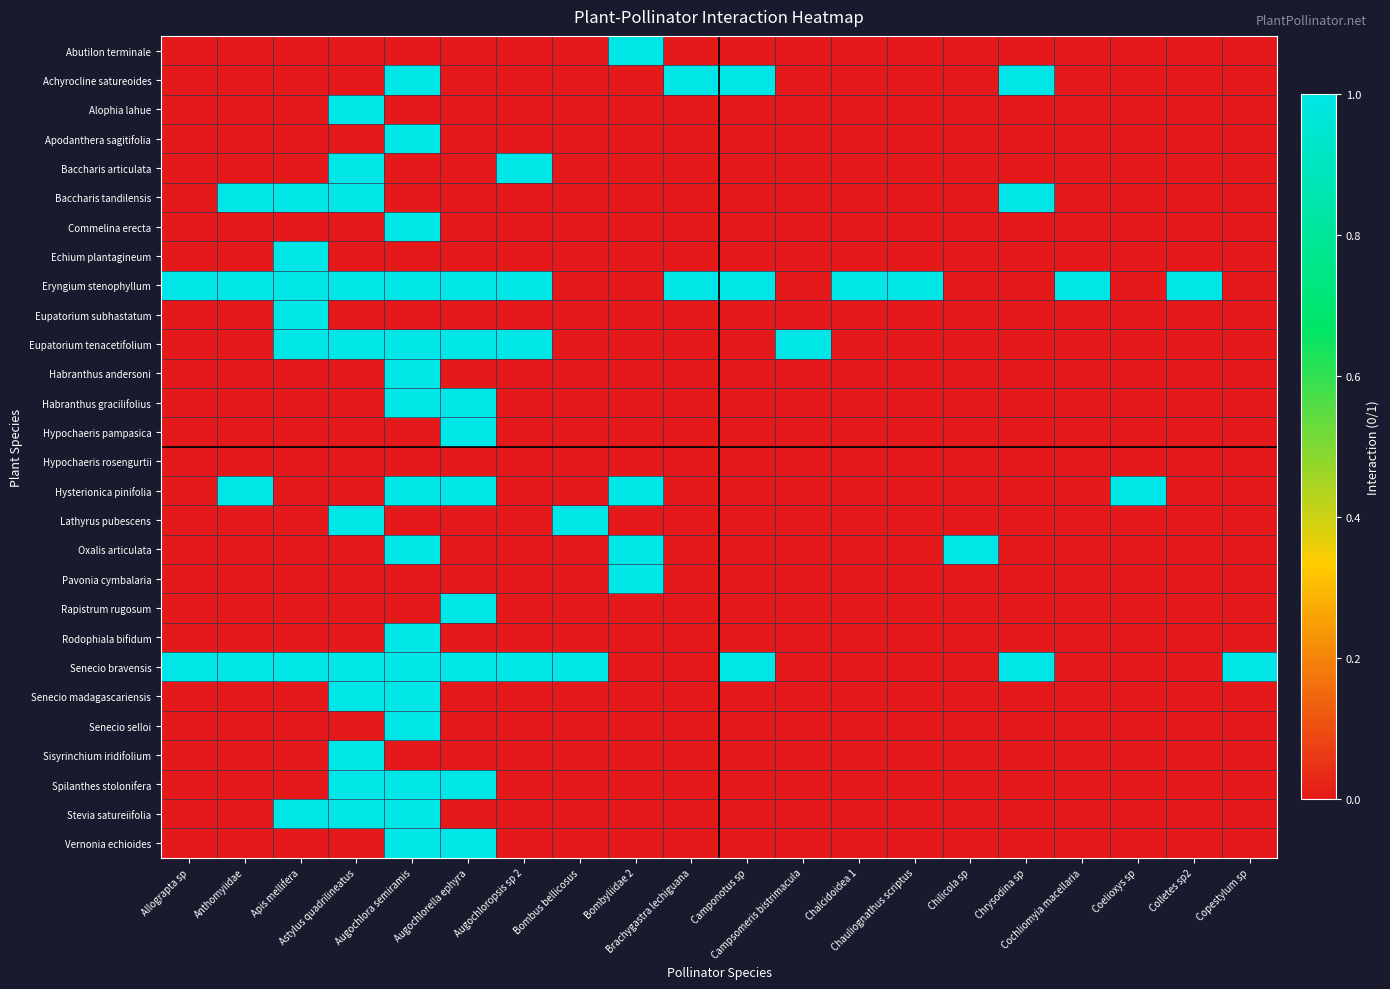

What is the total value across all series at Augochlorella ephyra?

9